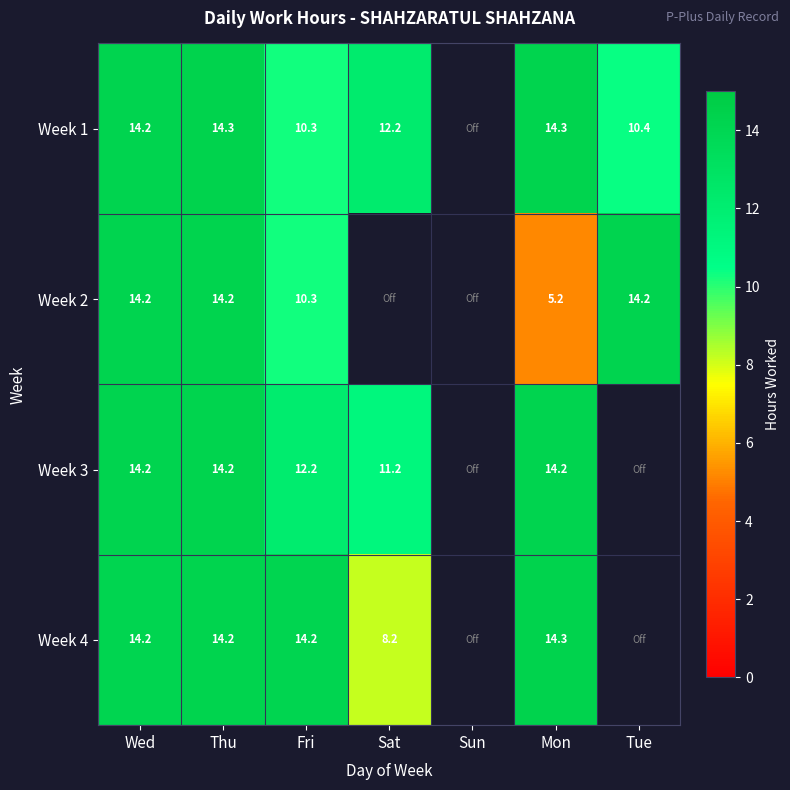

The Week 3 series shows 18.7 at Mon. True or false?

False